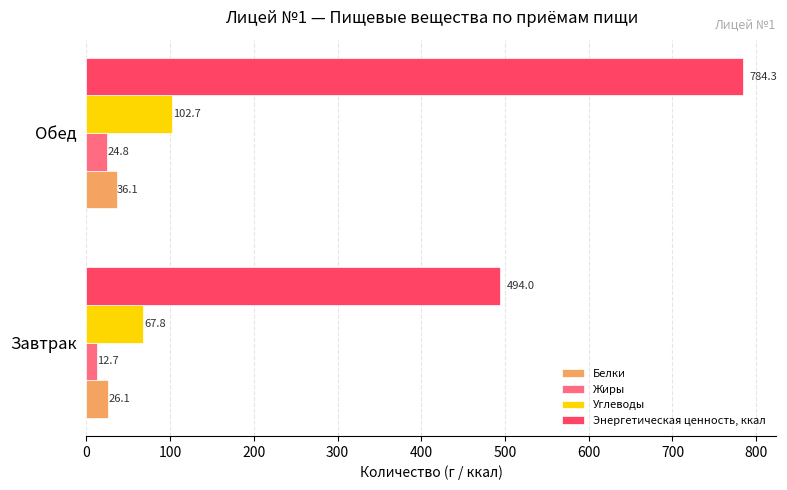

What is the sum of all Энергетическая ценность, ккал values?

1278.4